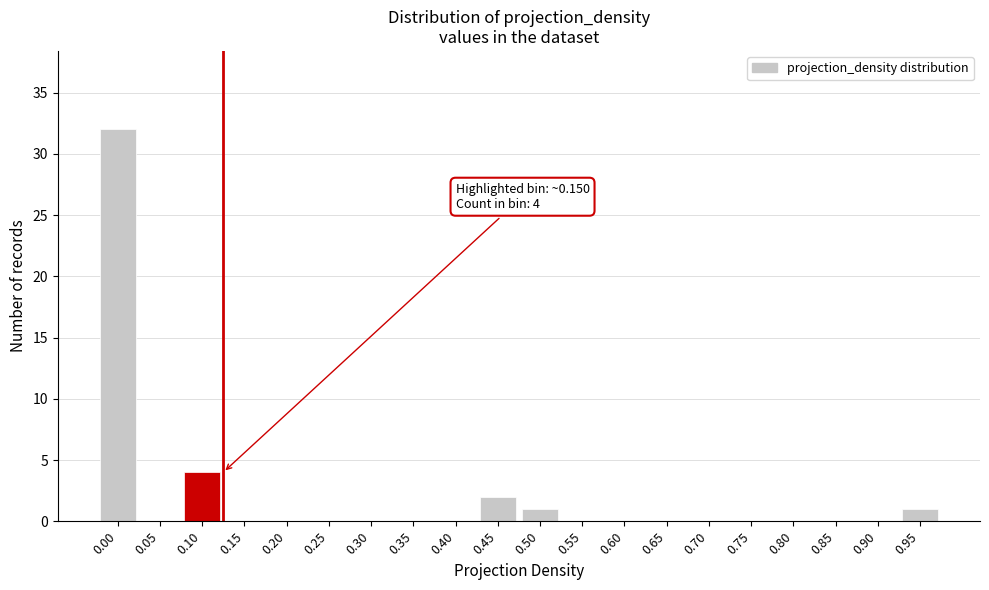

Reading left to right, what are all the values shown in this chart?

0.00=32	0.05=0	0.10=4	0.15=0	0.20=0	0.25=0	0.30=0	0.35=0	0.40=0	0.45=2	0.50=1	0.55=0	0.60=0	0.65=0	0.70=0	0.75=0	0.80=0	0.85=0	0.90=0	0.95=1